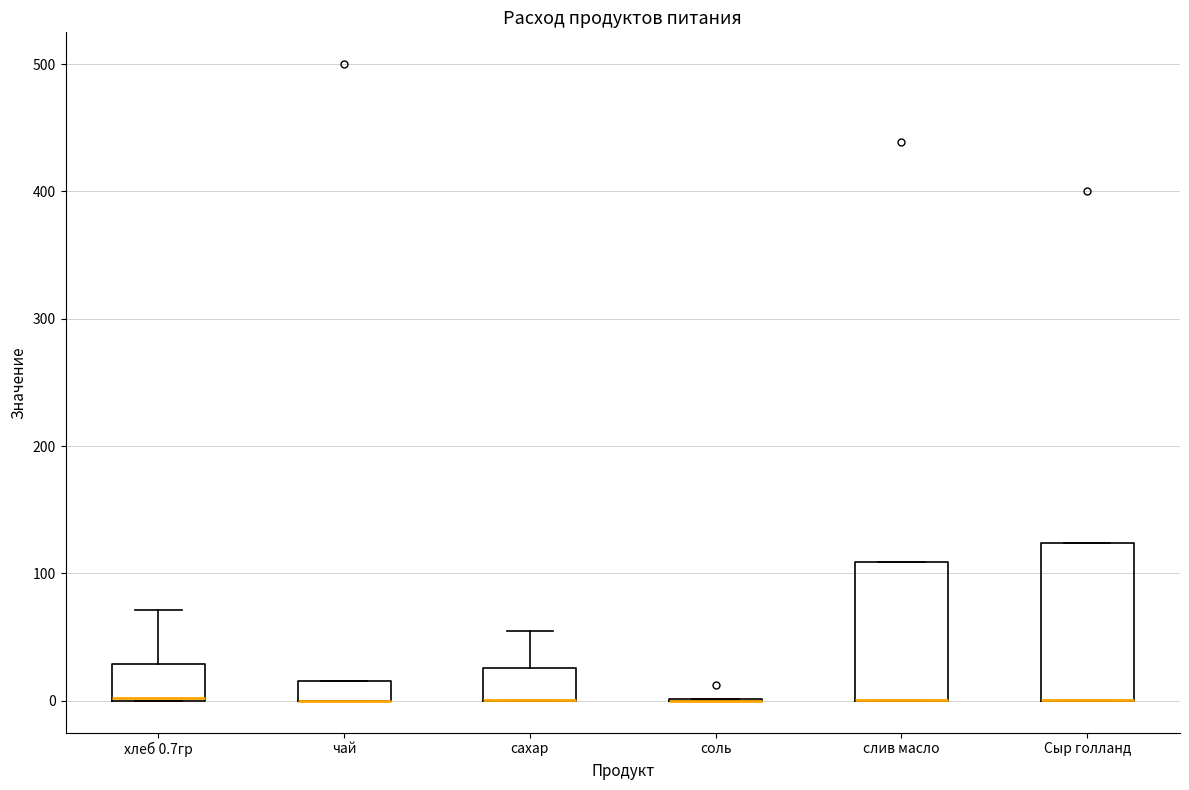

Which box is the tallest, from its lower edge to its upper edge?

Сыр голланд